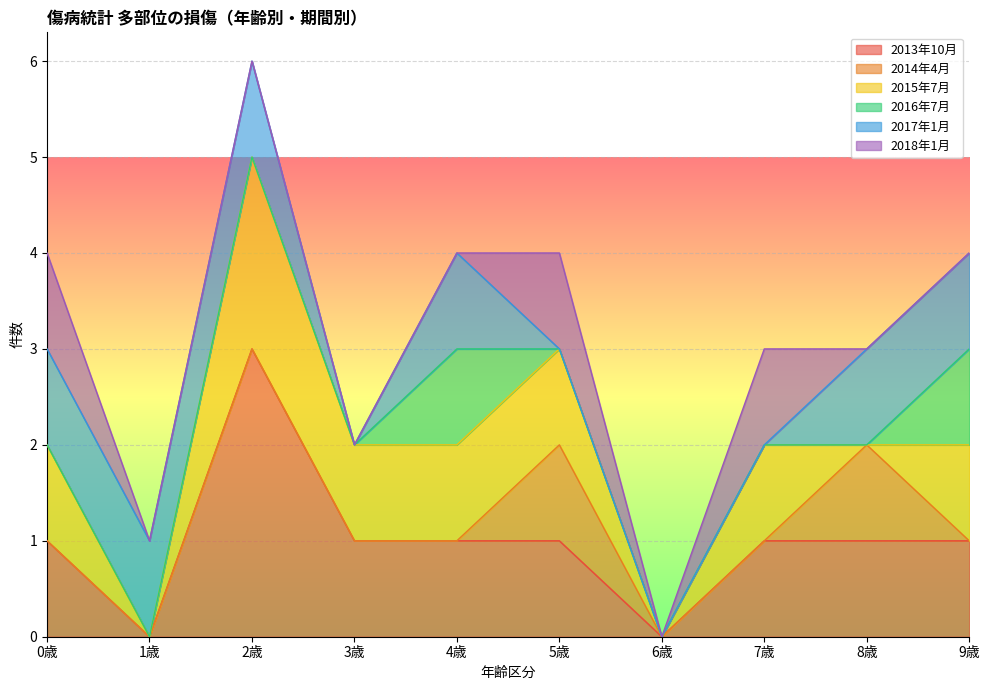

What is the highest value of the 2013年10月 series?

3